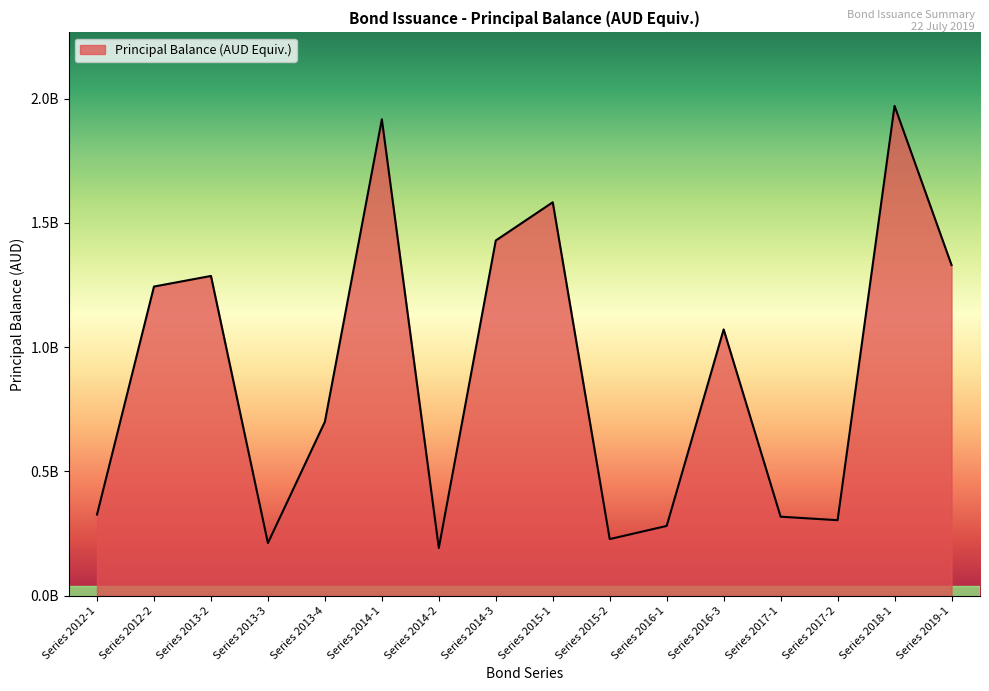

Where is the first local minimum?

Series 2013-3